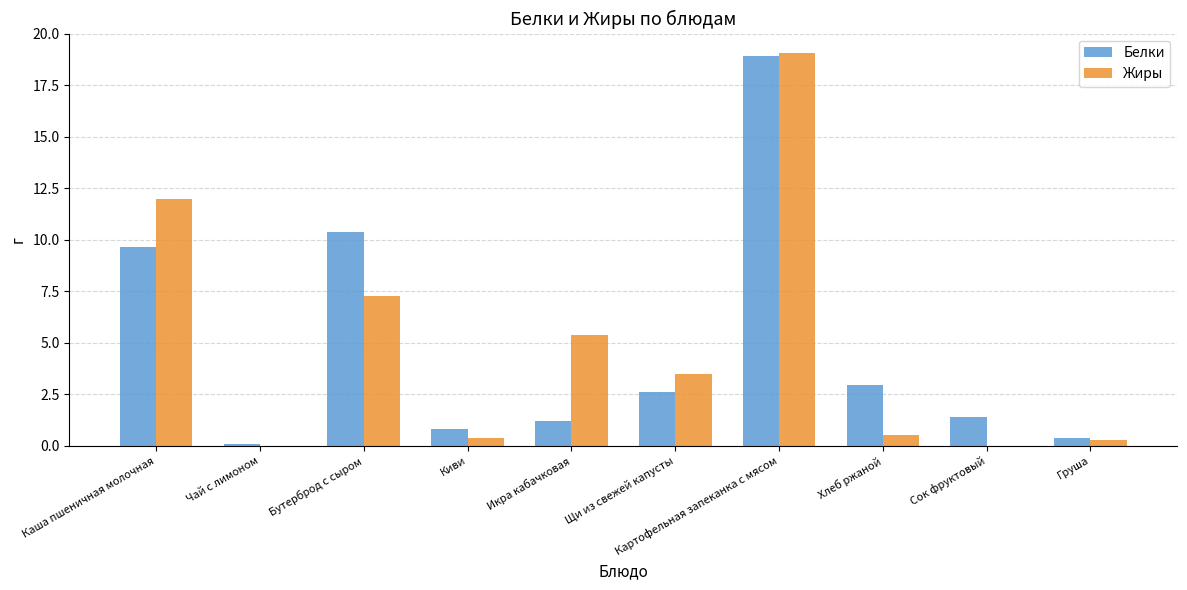

What is the sum of all Жиры values?

48.5